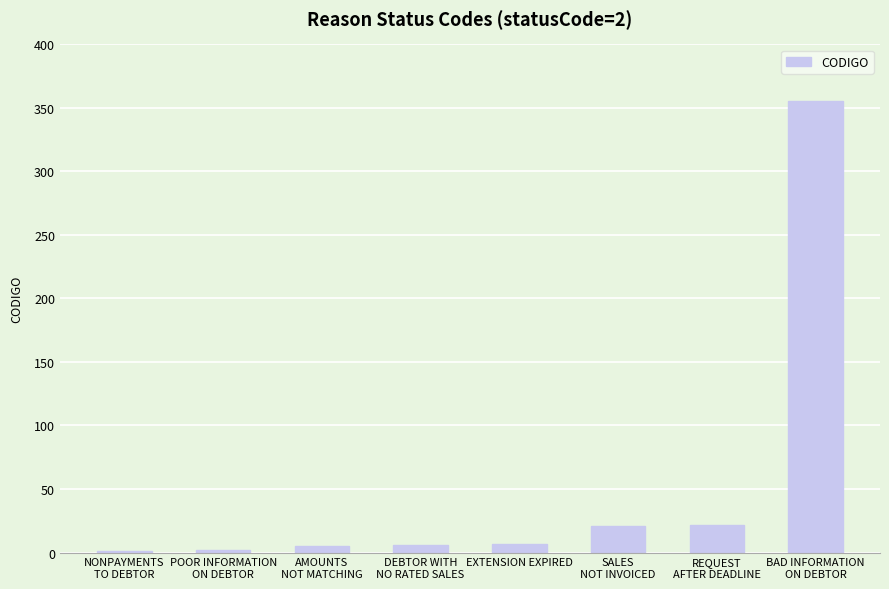

What is the maximum value shown in the chart?

355